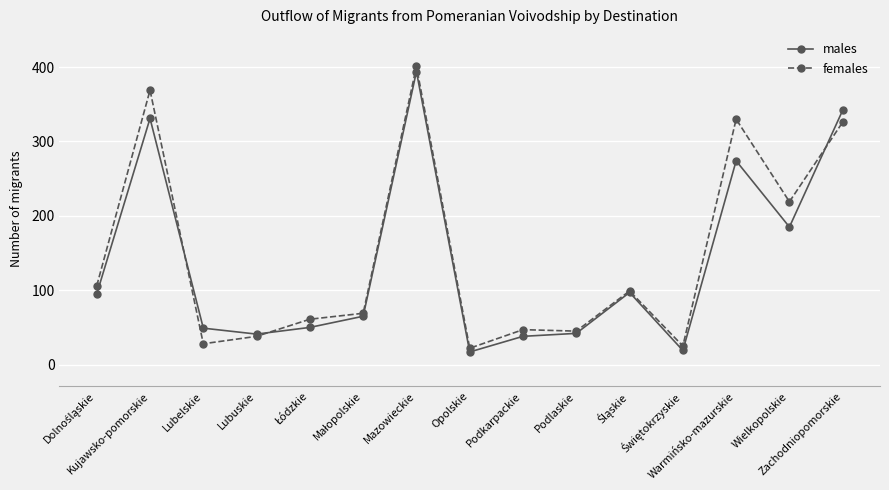

What is the minimum value for females?

22